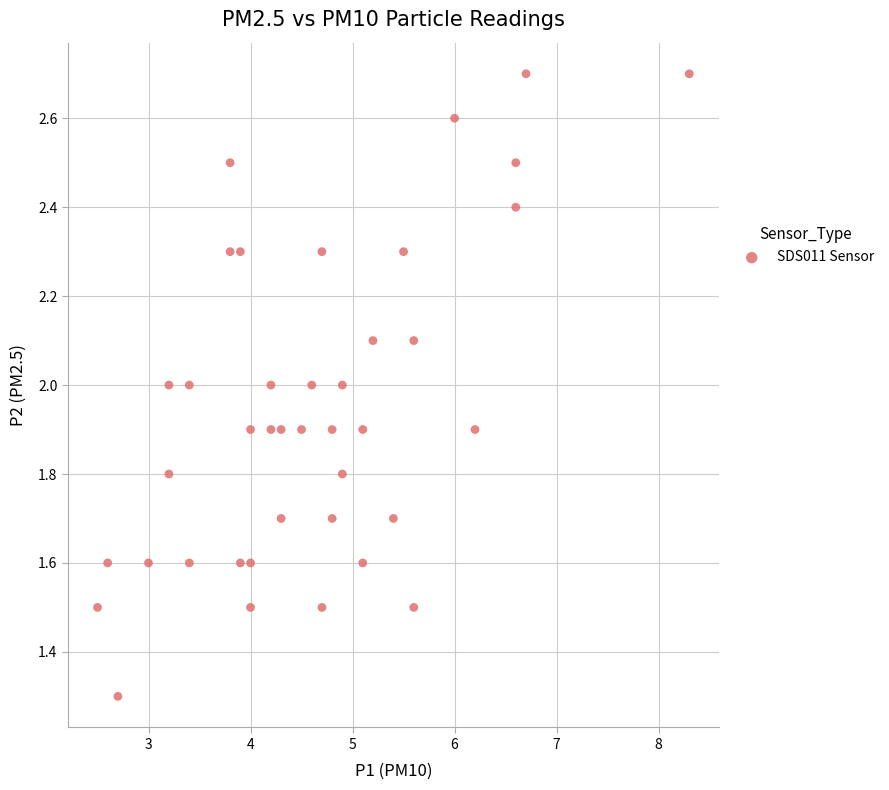

What is the range of X values (max minus min)?

5.8